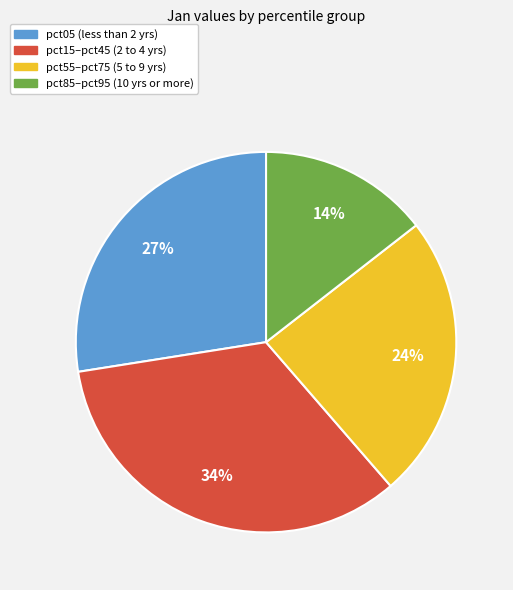

Count the number of slices in the pie.

4